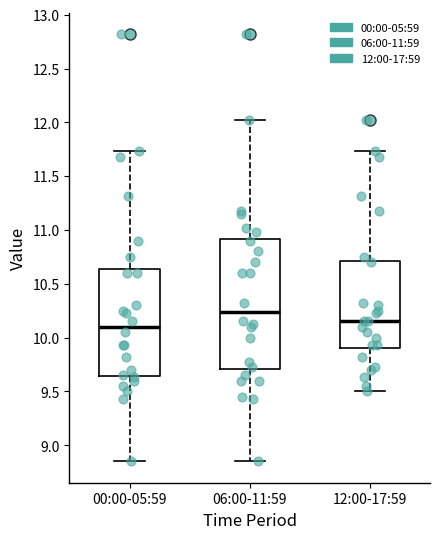

Where does the upper whisker of the box for 00:00-05:59 end on the y-axis? The values are not printed on the chart, so give them approximately, as read against the axis.

11.75